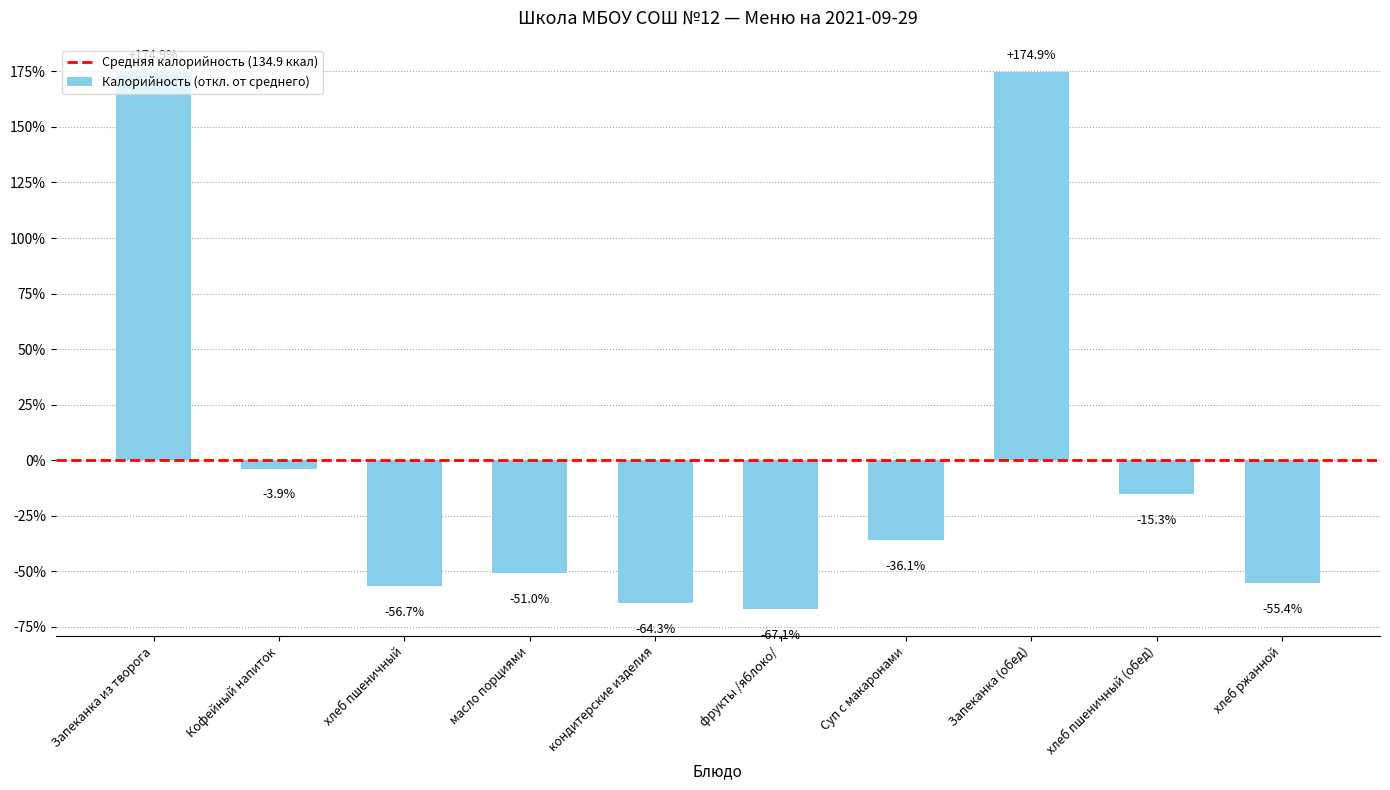

Does the chart contain any negative values?

Yes